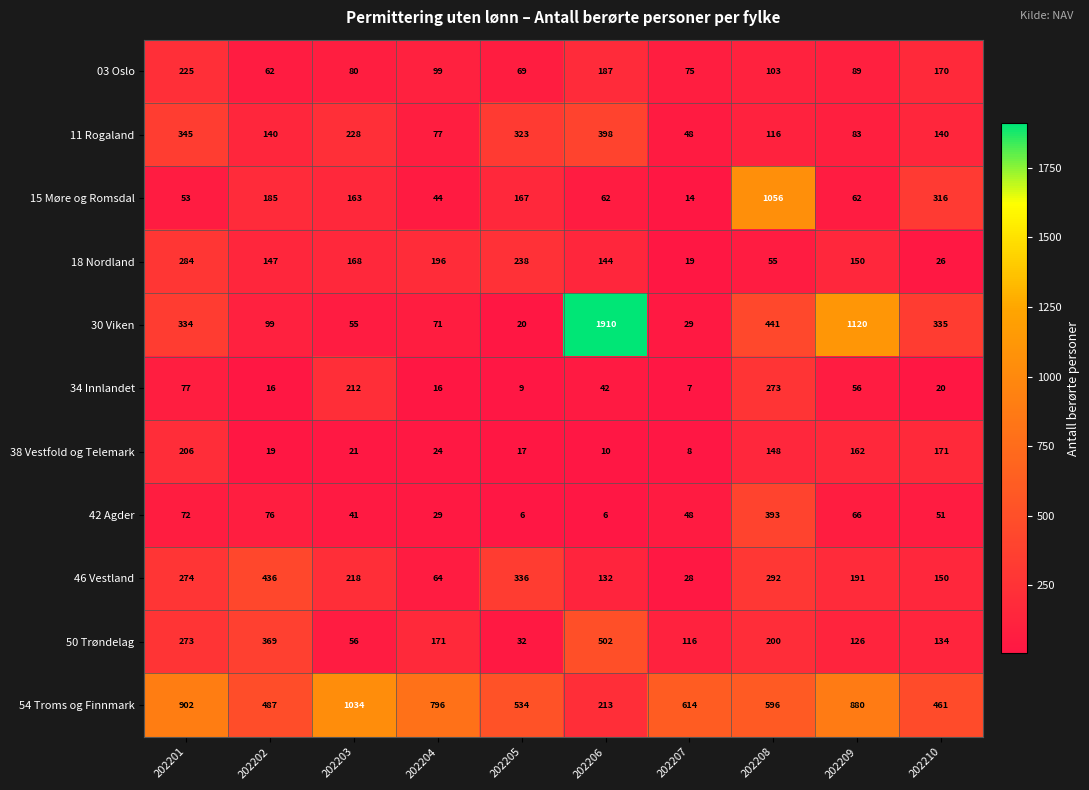

What is the smallest value displayed?

6